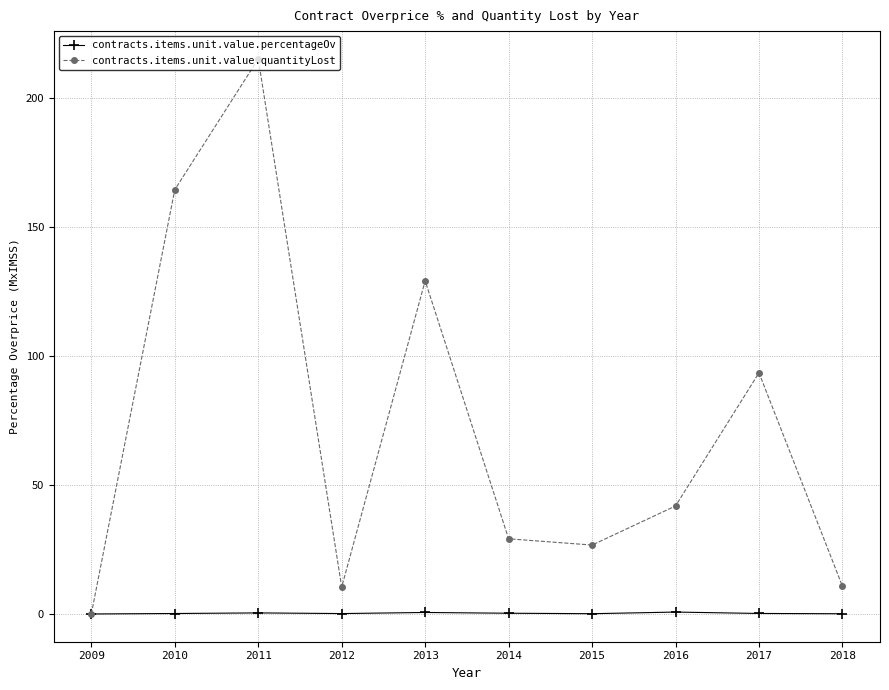

At which label is contracts.items.unit.value.quantityLost closest to 107?

2017